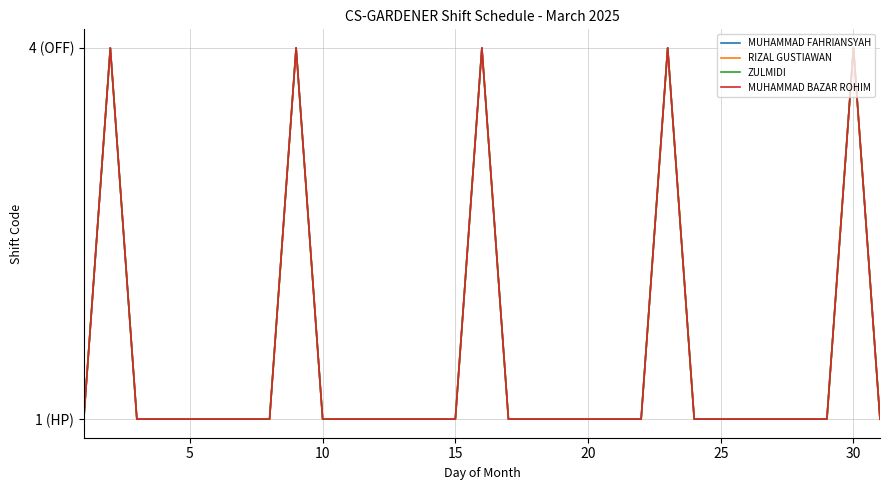

True or false: MUHAMMAD BAZAR ROHIM and RIZAL GUSTIAWAN cross at least once.

False